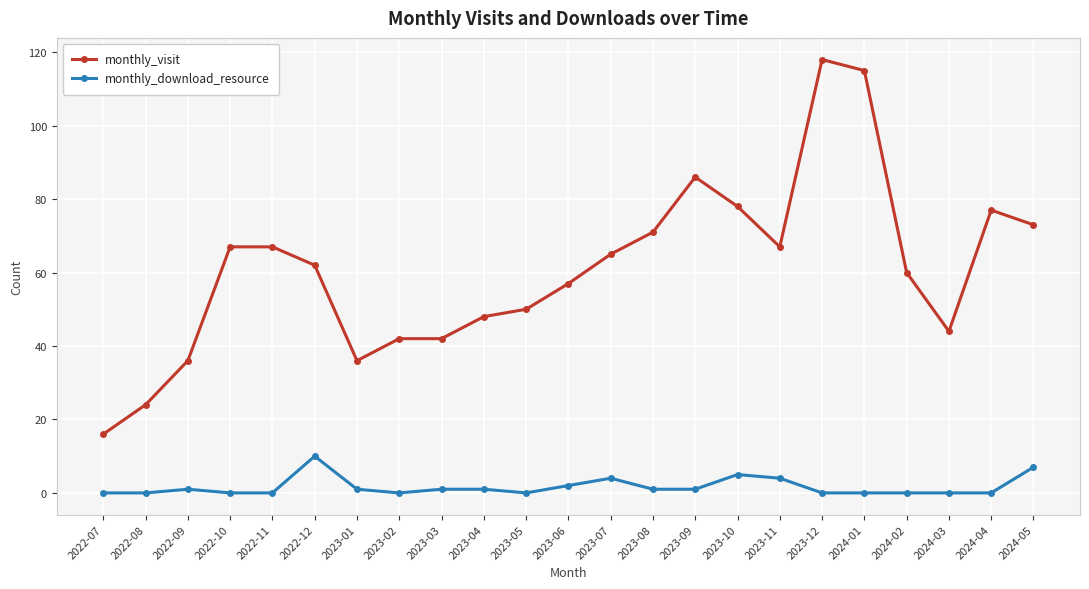

Is it true that monthly_download_resource equals 0 at 2023-05?

True